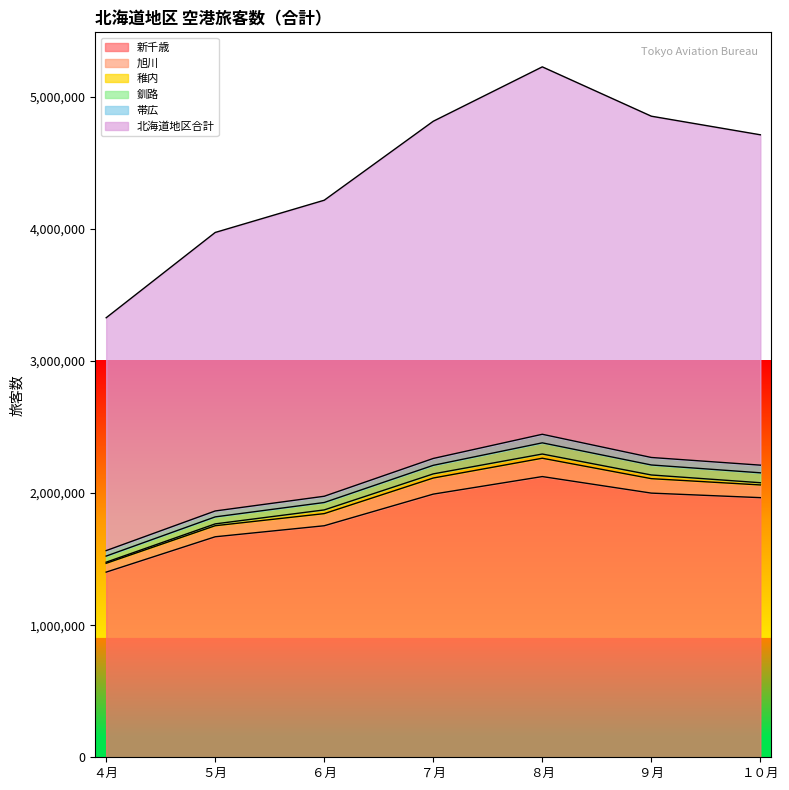

Reading left to right, what are all the values shown in this chart?

新千歳: 1401594	1669182	1752648	1992040	2124927	1999706	1965364
旭川: 66755	83728	91864	121915	138795	109431	96194
稚内: 8583	13891	27977	31343	31849	27868	16781
釧路: 46213	52993	56142	64814	84623	75700	75080
帯広: 41357	44776	47281	51893	64893	56797	57976
北海道地区合計: 1762775	2108345	2241052	2552813	2781446	2583564	2500898